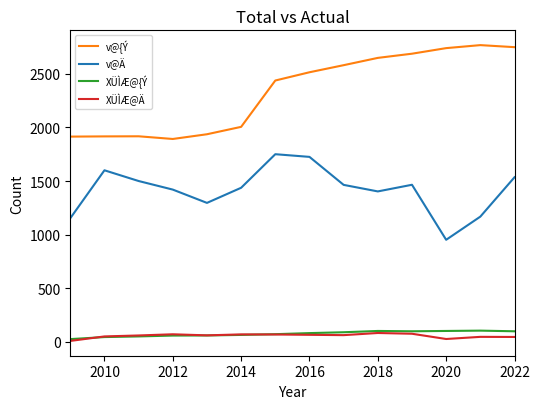

Which series has the largest total across all categories?

v@{Ý